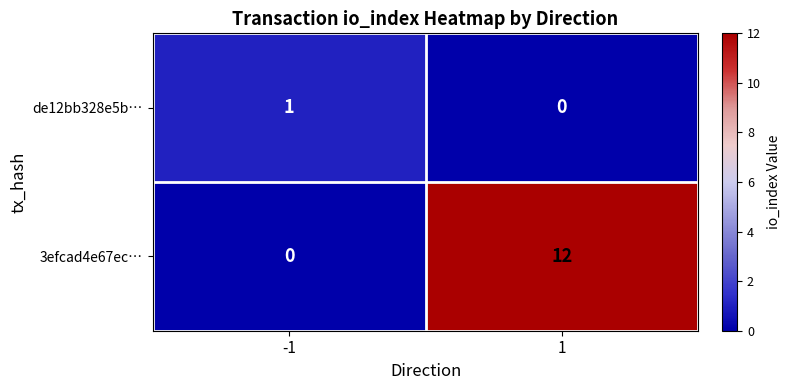

What is the total value across all series at 1?

12